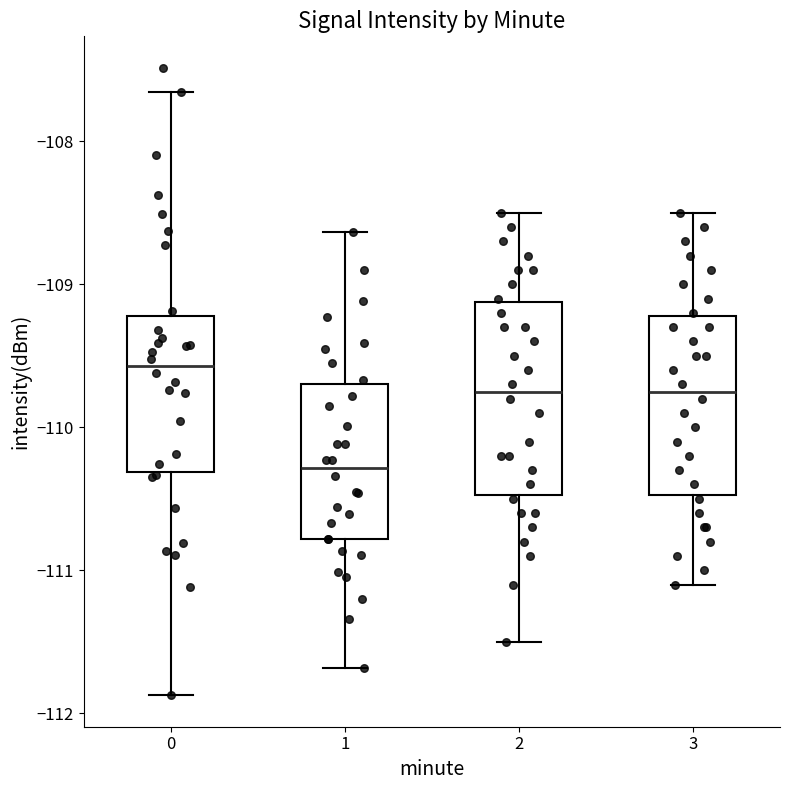

Reading left to right, read every box against the y-axis: the position of its median line, the range the box covers, and the ends of its whiskers. The values are not printed on the chart, so give them approximately, as read against the axis.

0: median -109.6, box -110.3 to -109.2, whiskers -111.9 to -107.7
1: median -110.3, box -110.8 to -109.7, whiskers -111.7 to -108.6
2: median -109.7, box -110.5 to -109.1, whiskers -111.5 to -108.5
3: median -109.7, box -110.5 to -109.2, whiskers -111.1 to -108.5